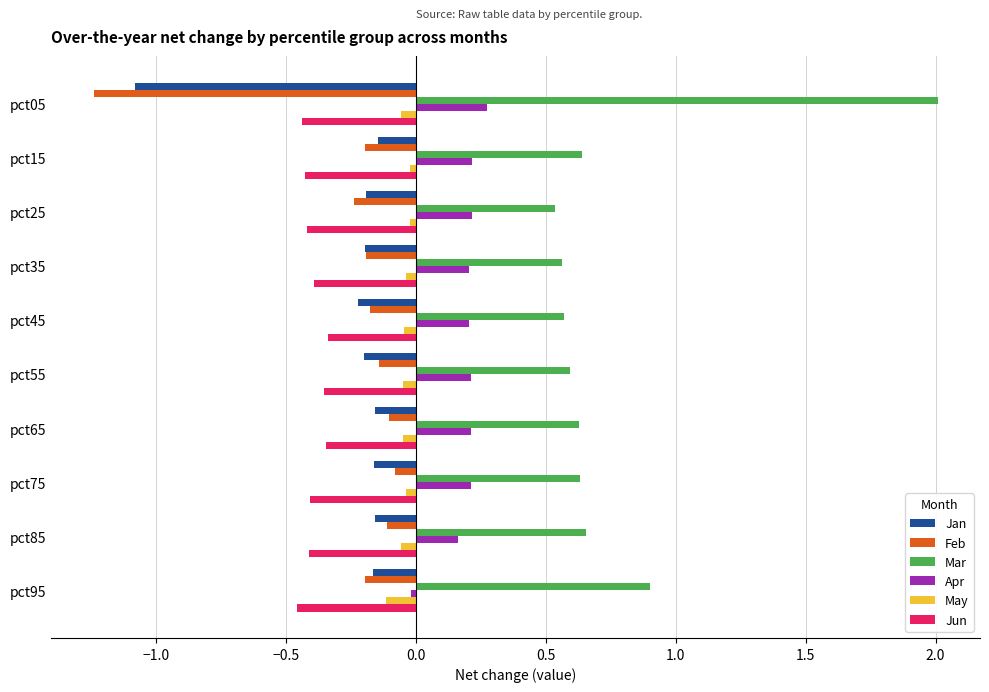

Which category has the lowest value across all series?

pct05